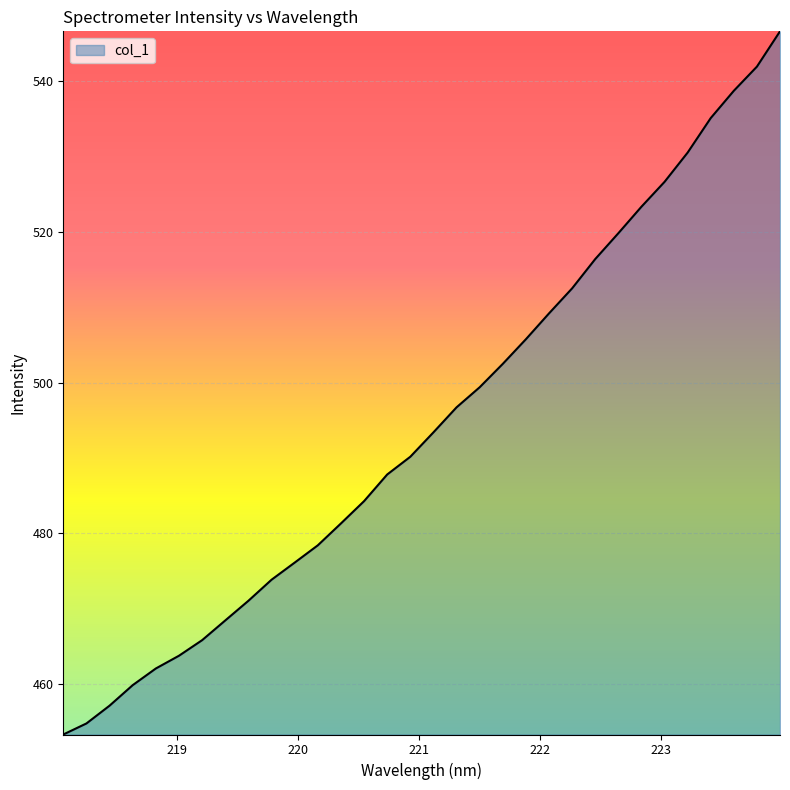

What is the difference between the maximum and minimum values?

93.4